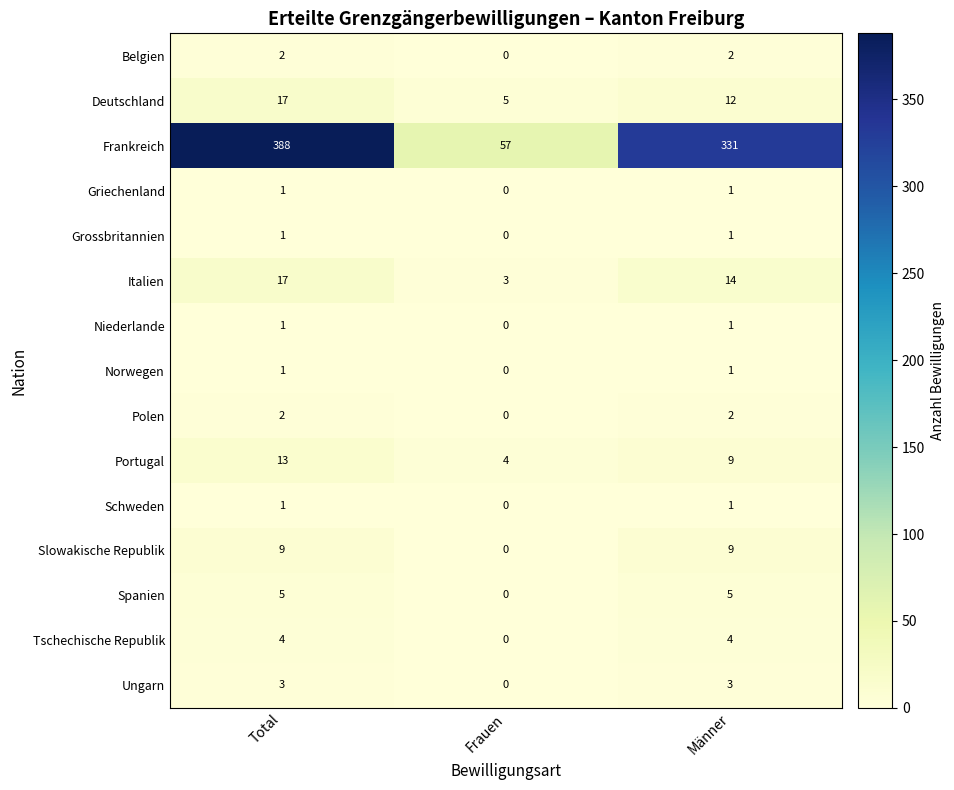

At which category does the chart reach its peak across all series?

Total